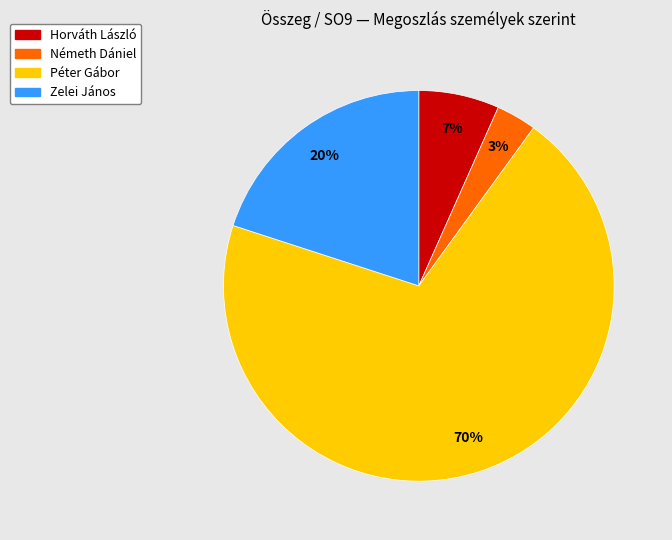

Is the sum of Zelei János and Horváth László greater than half?

No